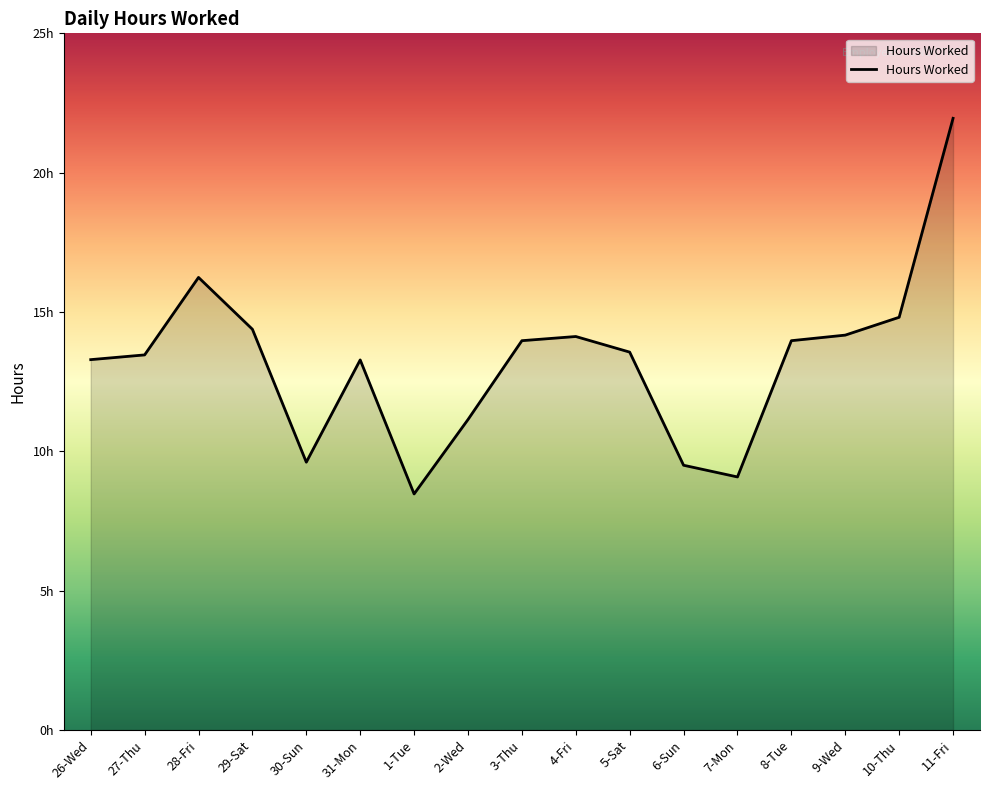

Does the chart have visible grid lines?

No